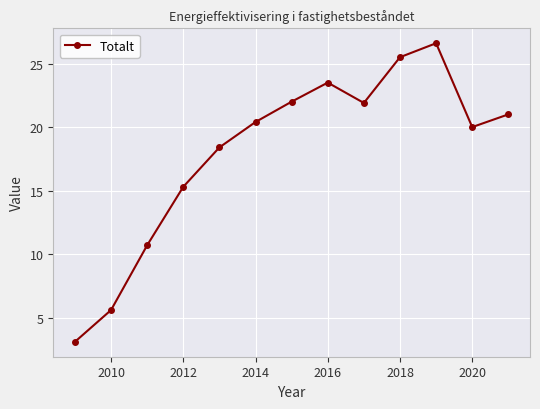

What is the smallest value displayed?

3.1